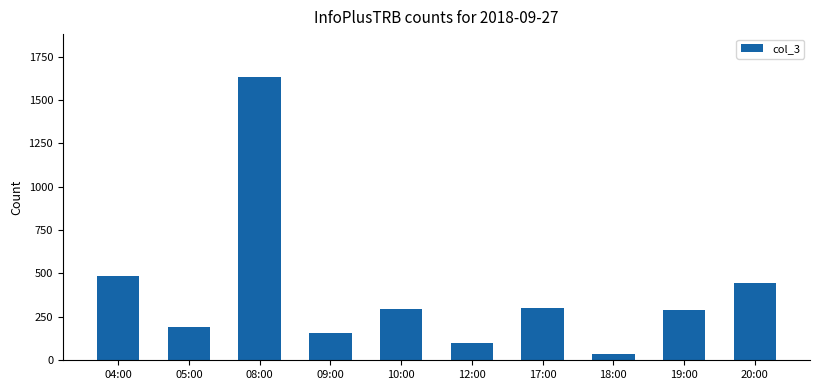

What is the label of the 5th bar from the right?

12:00